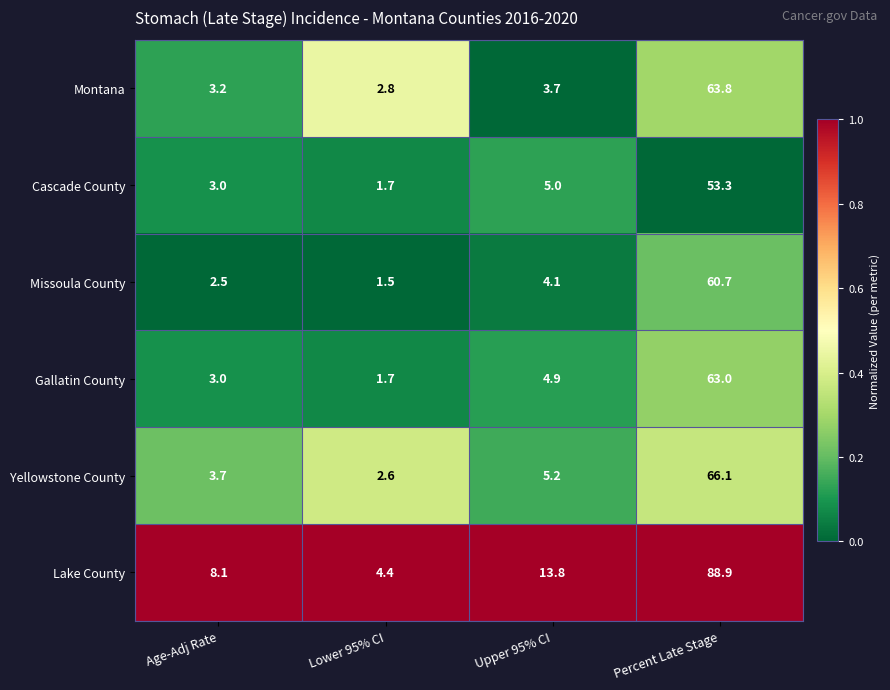

Which series has the largest range (max minus min)?

Lake County